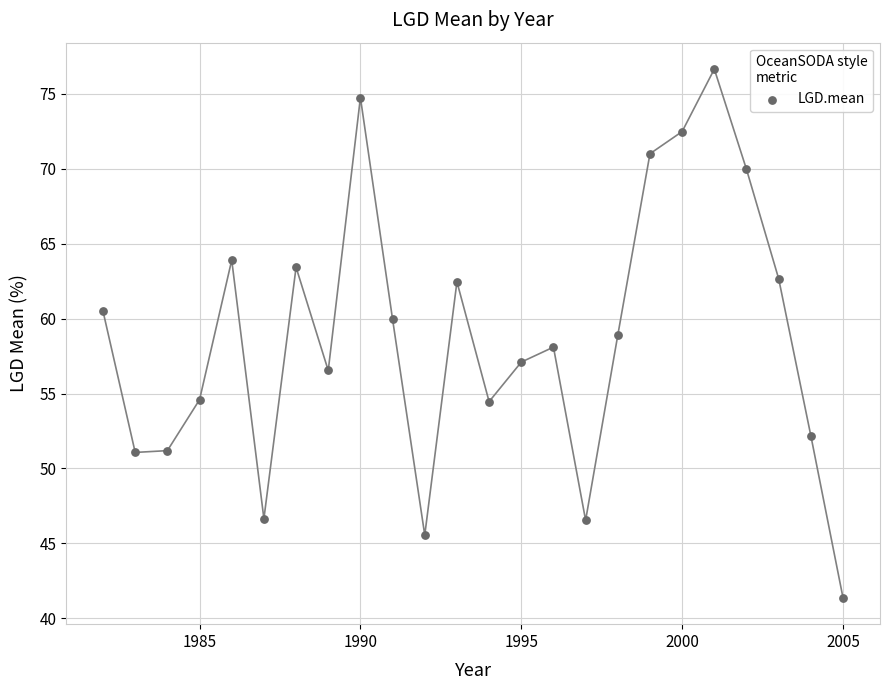

What is the range of Y values (max minus min)?

35.3